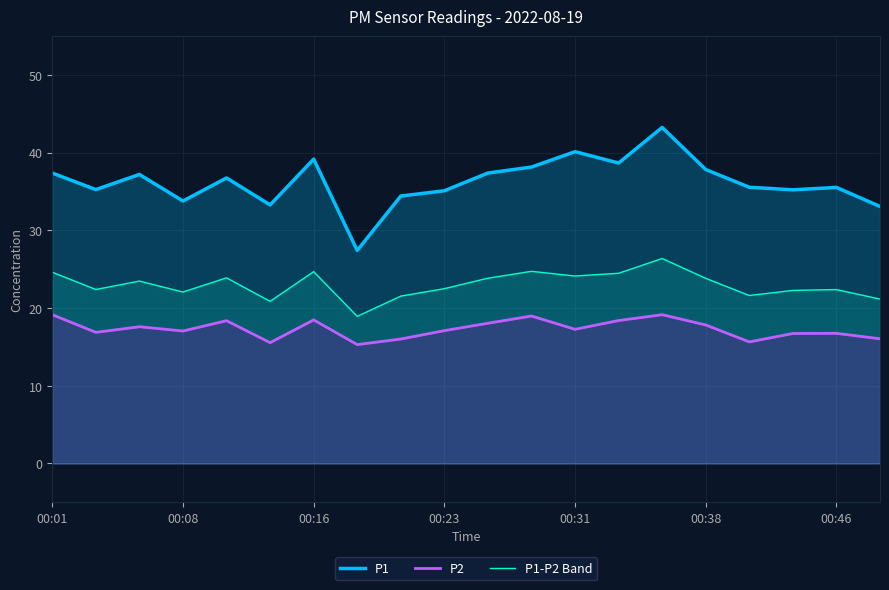

In P2, how many points are lower than both neighbors (excluding endpoints)?

6